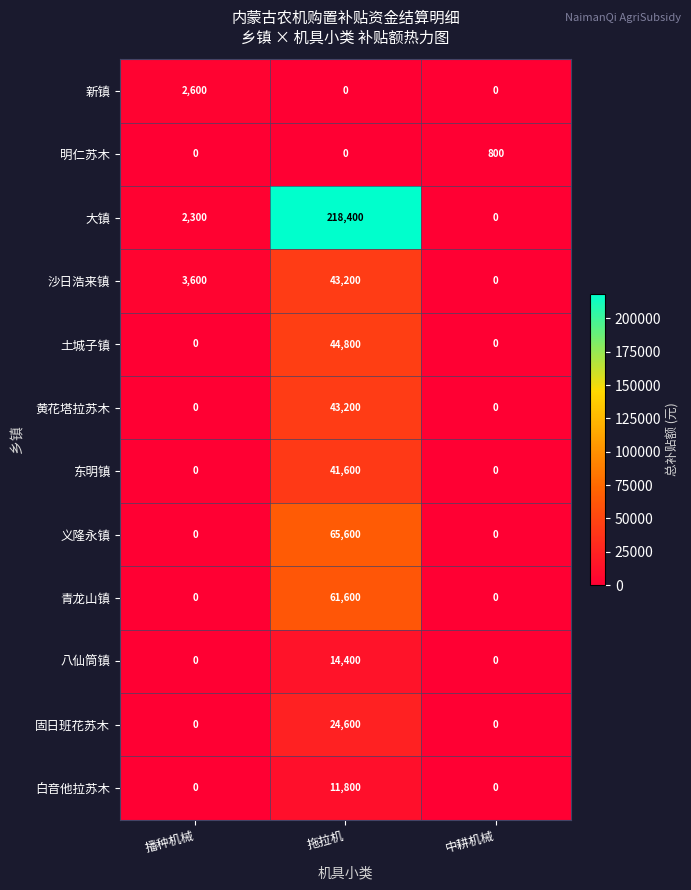

Is it true that 新镇 equals 3780 at 播种机械?

False